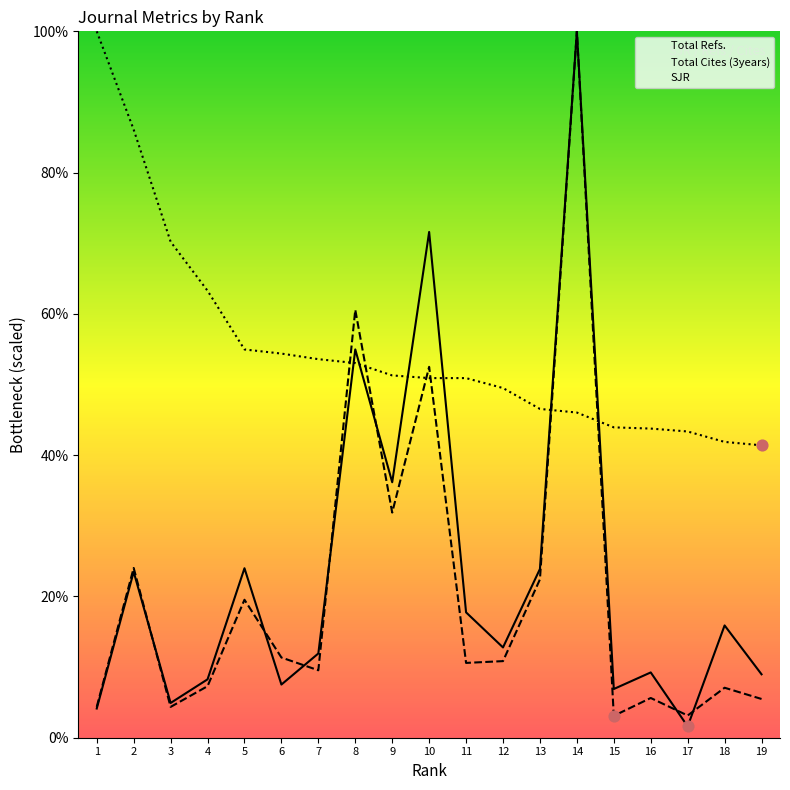

Which series has the widest spread of Y values?

Total Refs.